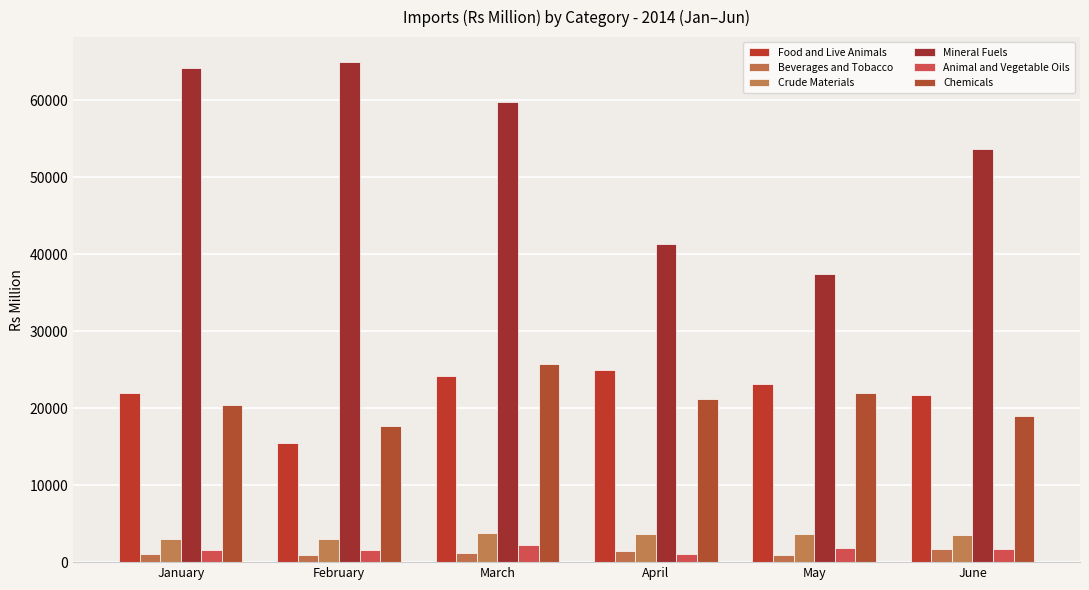

Reading left to right, list all the values displayed in this chart.

Food and Live Animals: 21956.1	15443.3	24134.1	24953.0	23121.6	21774.5
Beverages and Tobacco: 1102.2	931.8	1164.7	1479.6	908.4	1677.2
Crude Materials: 2970.9	3025.5	3737.8	3709.2	3665.2	3472.9
Mineral Fuels: 64210.7	64968.2	59775.4	41321.6	37384.2	53732.4
Animal and Vegetable Oils: 1562.5	1560.8	2275.5	1077.5	1783.2	1691.2
Chemicals: 20390.1	17668.1	25680.3	21252.7	21934.5	19035.4